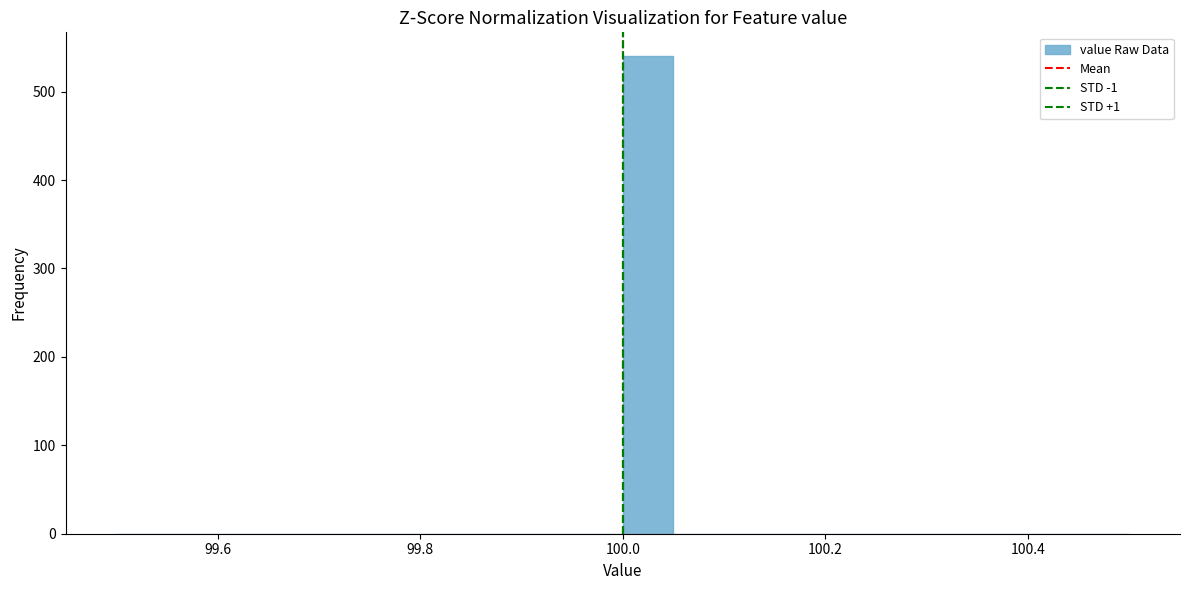

Around what value on the x-axis is the tallest bar? Give the approximate position of its centre, as read against the axis.

100.02